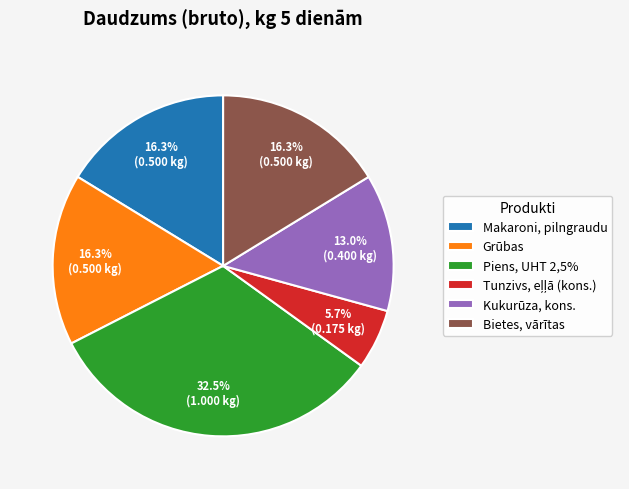

How much of the chart is everything except Piens, UHT 2,5%?

67.5%